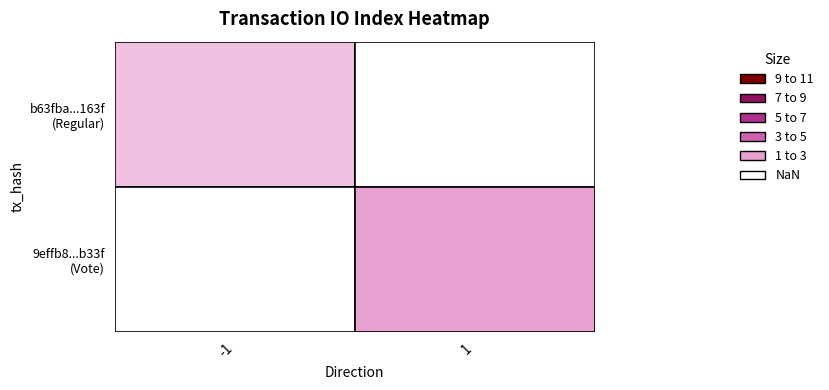

True or false: 9effb8ceecb57fb632edf46e7211e22483d4b33 has a value of 1 at direction.

True